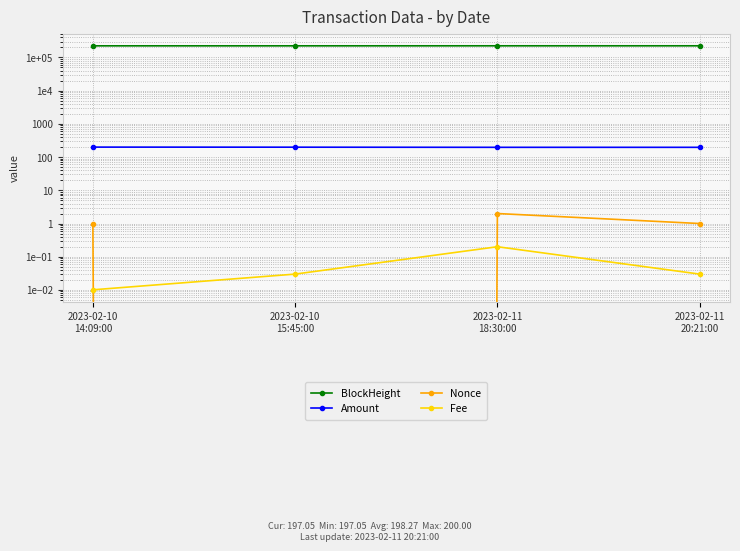

Which series has the largest total across all categories?

BlockHeight